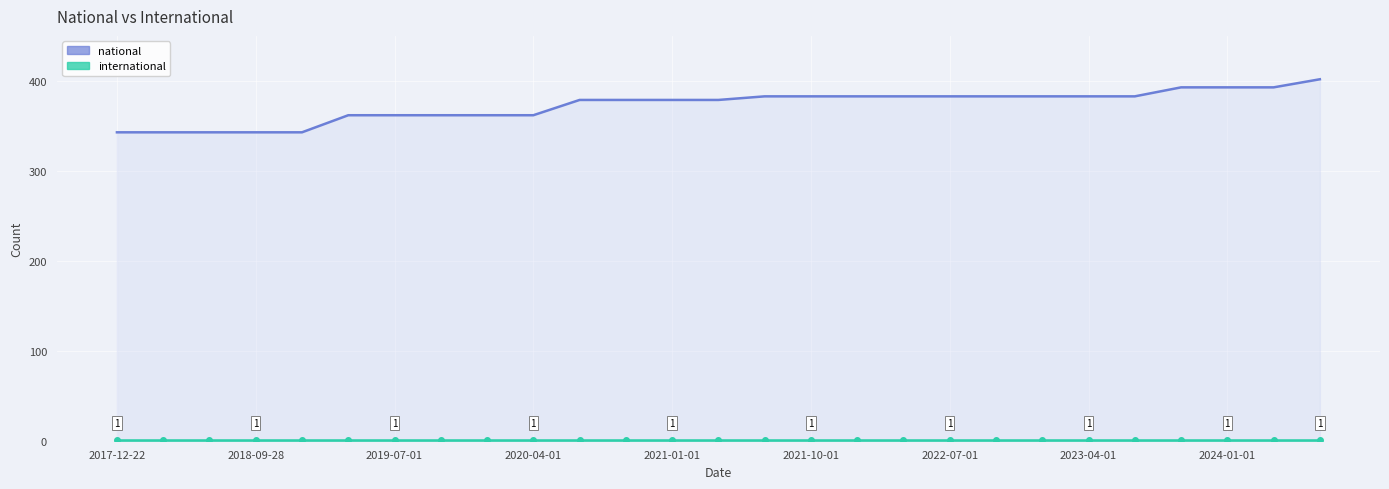

True or false: international has a value of 1 at 2020-04-01.

True